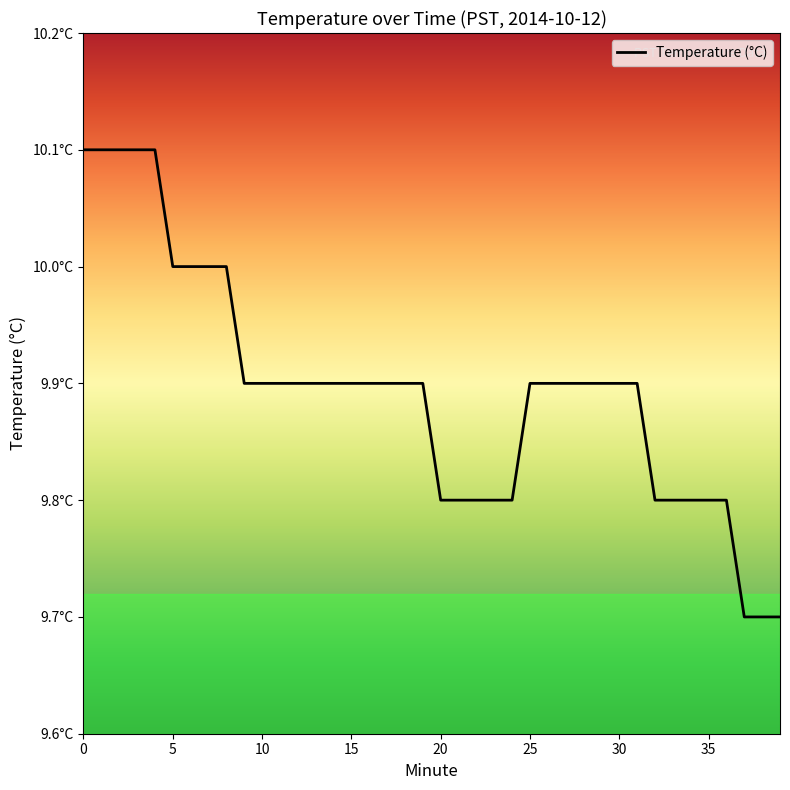

List the labels in order of value, smallest first.

37, 38, 39, 20, 21, 22, 23, 24, 32, 33, 34, 35, 36, 9, 10, 11, 12, 13, 14, 15, 16, 17, 18, 19, 25, 26, 27, 28, 29, 30, 31, 5, 6, 7, 8, 0, 1, 2, 3, 4